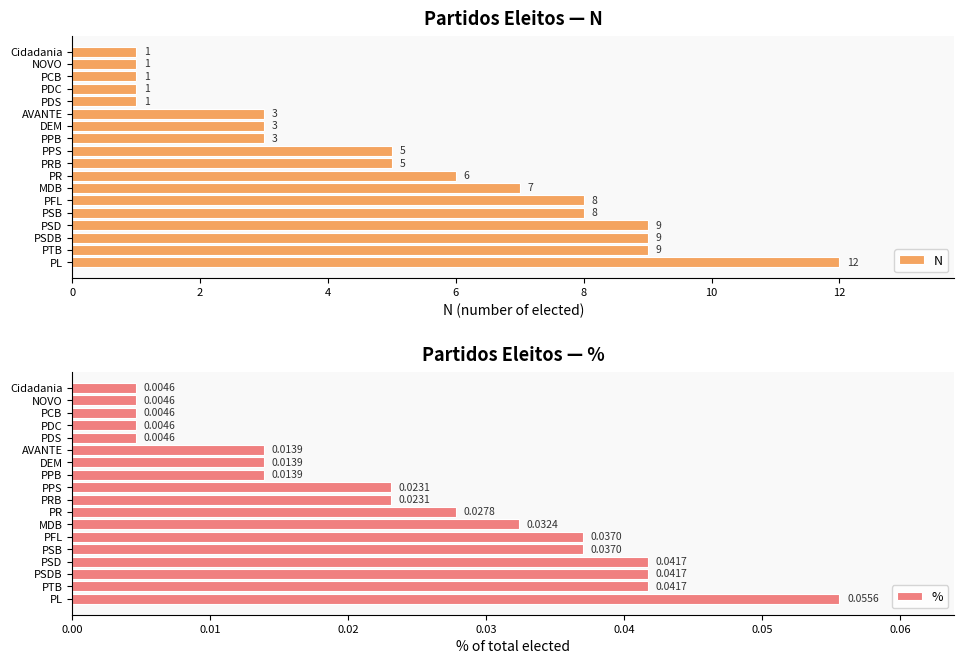

Which series has the largest range (max minus min)?

N